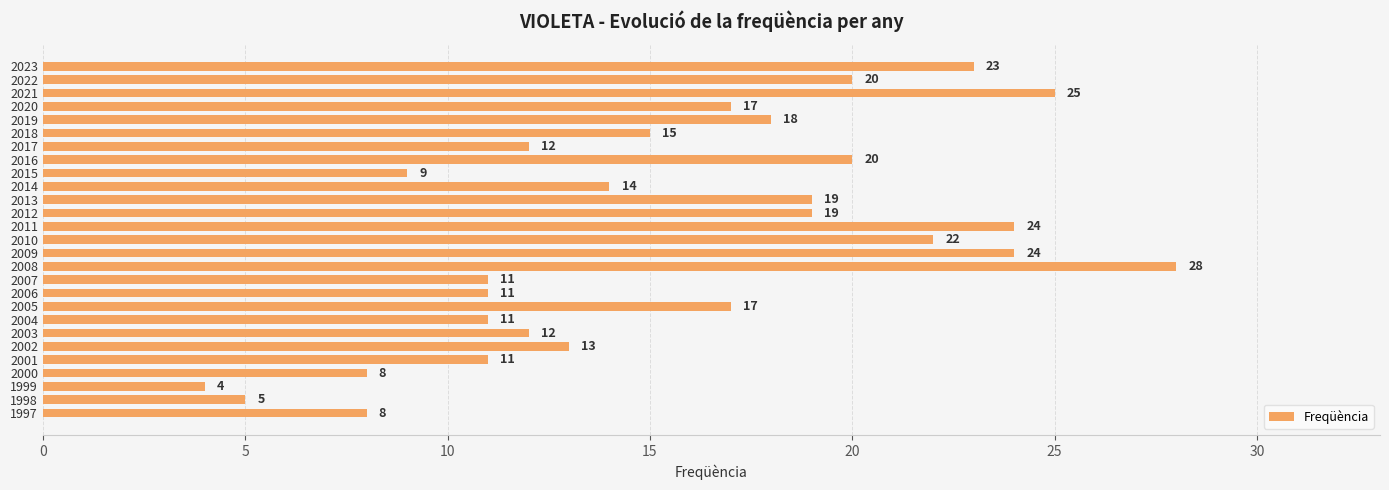

Approximately how many times larger is the value at 2015 compared to 2000?

1.1